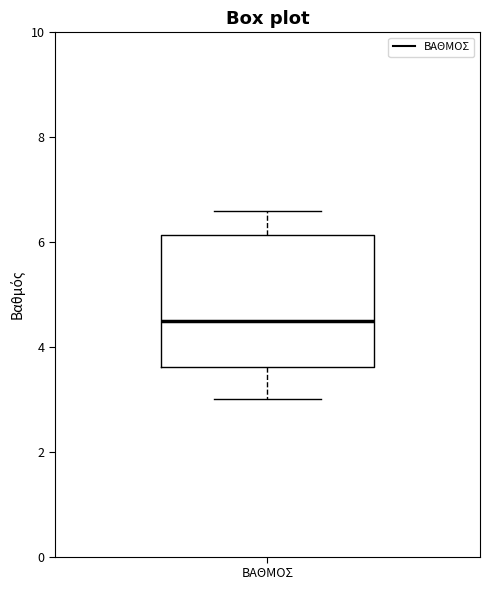

Read this box plot against the y-axis: the position of the median line, the range covered by the box, and the ends of both whiskers. The values are not printed on the chart, so give them approximately, as read against the axis.

median 4.6, box 3.6 to 6.2, whiskers 3.0 to 6.6